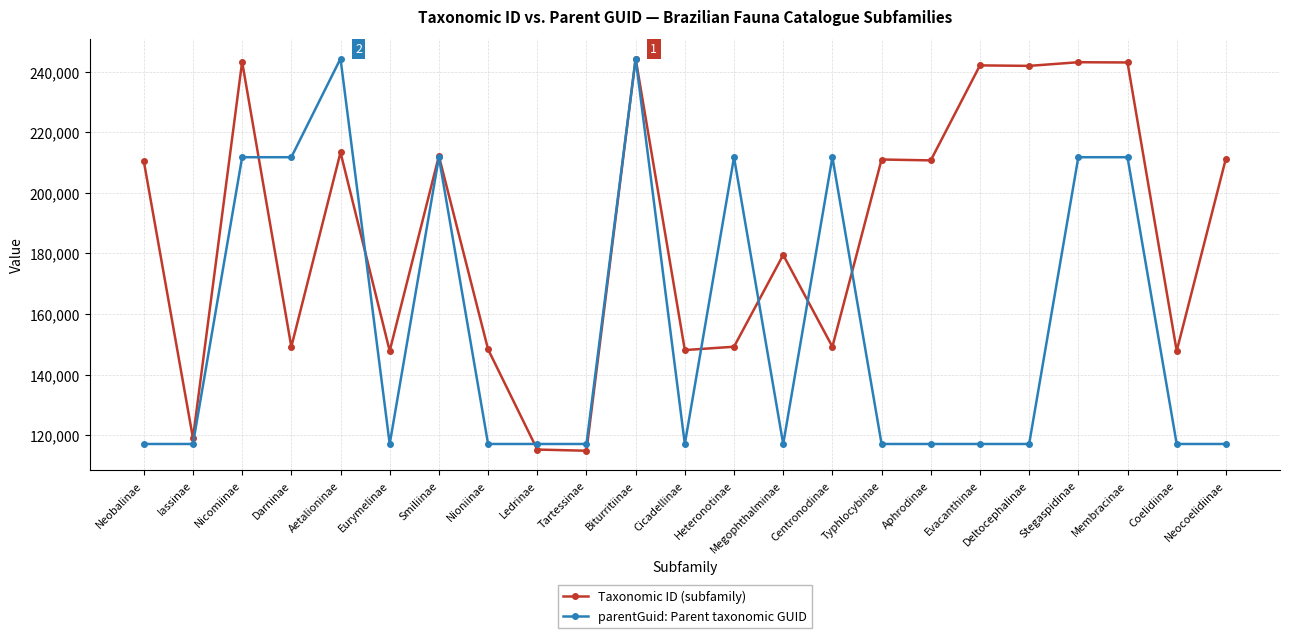

What is the label of the 9th point from the right?

Centronodinae